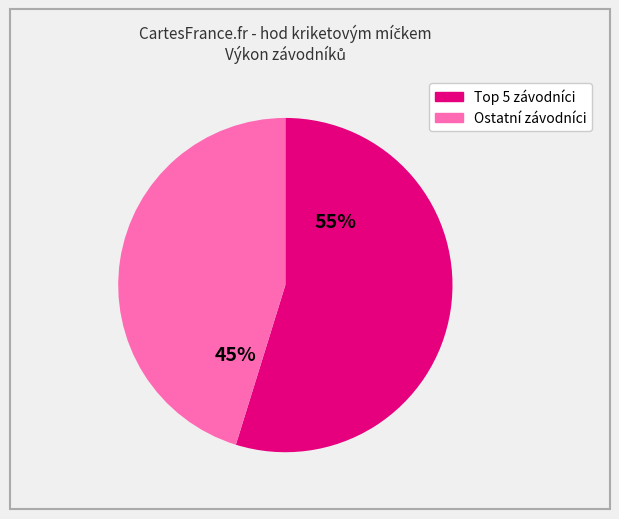

To the nearest percent, what is the average slice percentage?

50%